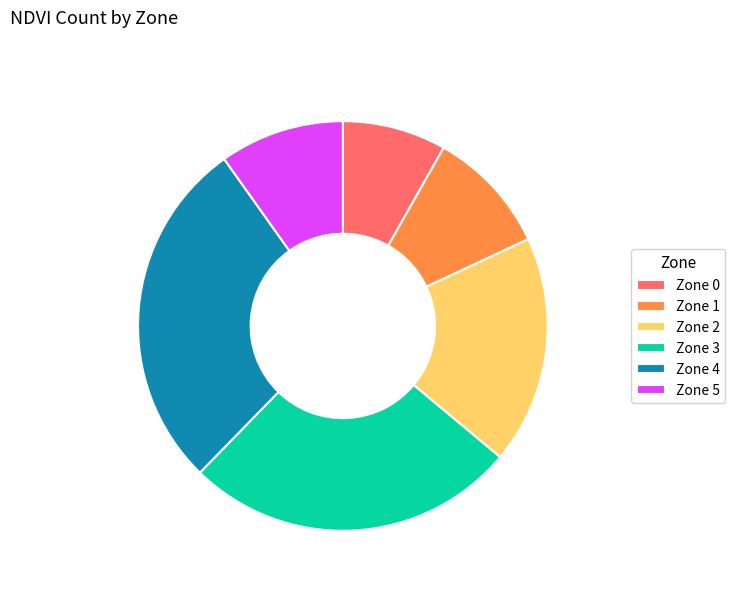

Which category has the biggest portion of the pie?

Zone 4